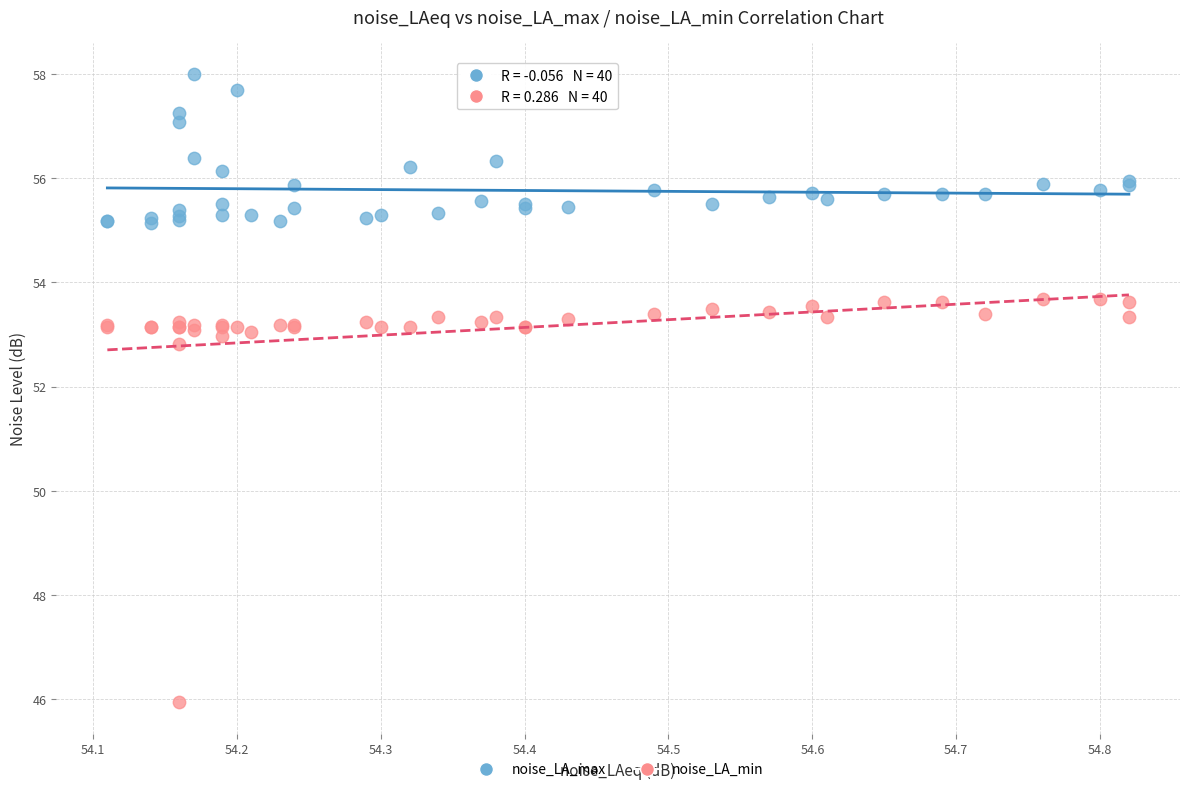

Which series reaches the maximum Y coordinate?

noise_LA_max